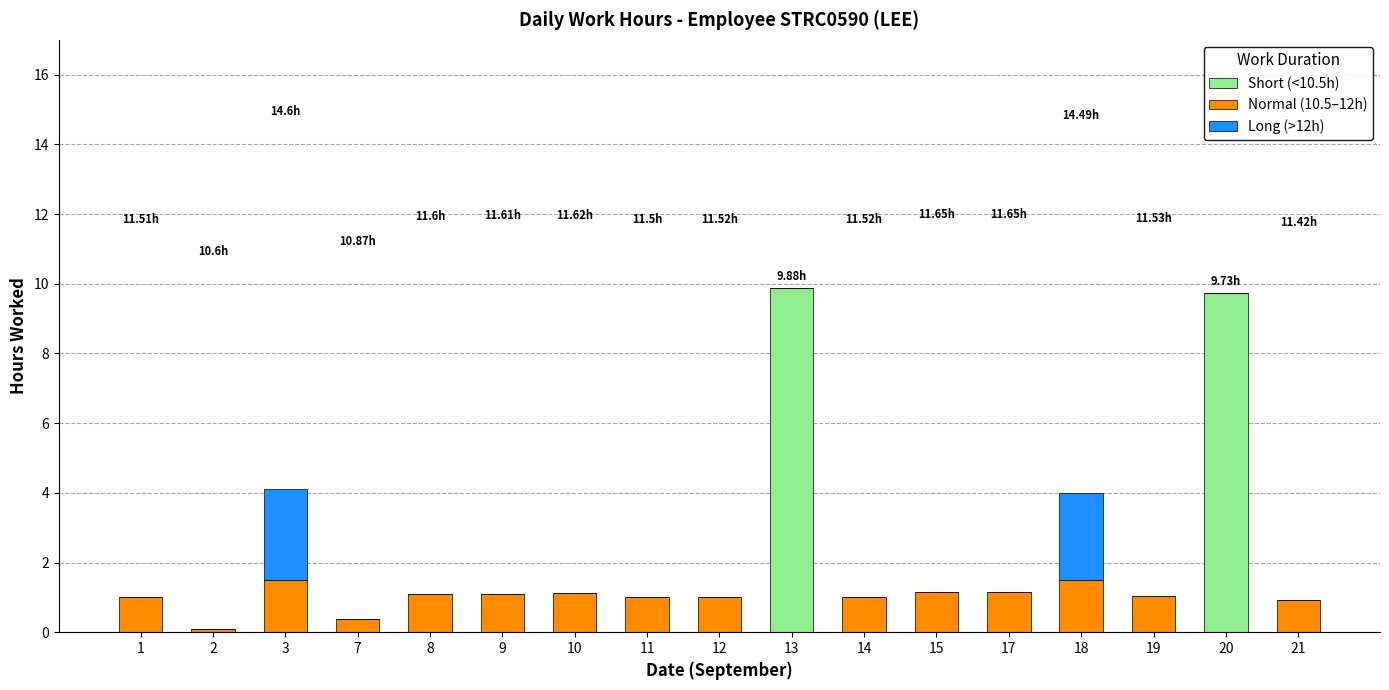

What is the sum of all Short (<10.5h) values?

19.6